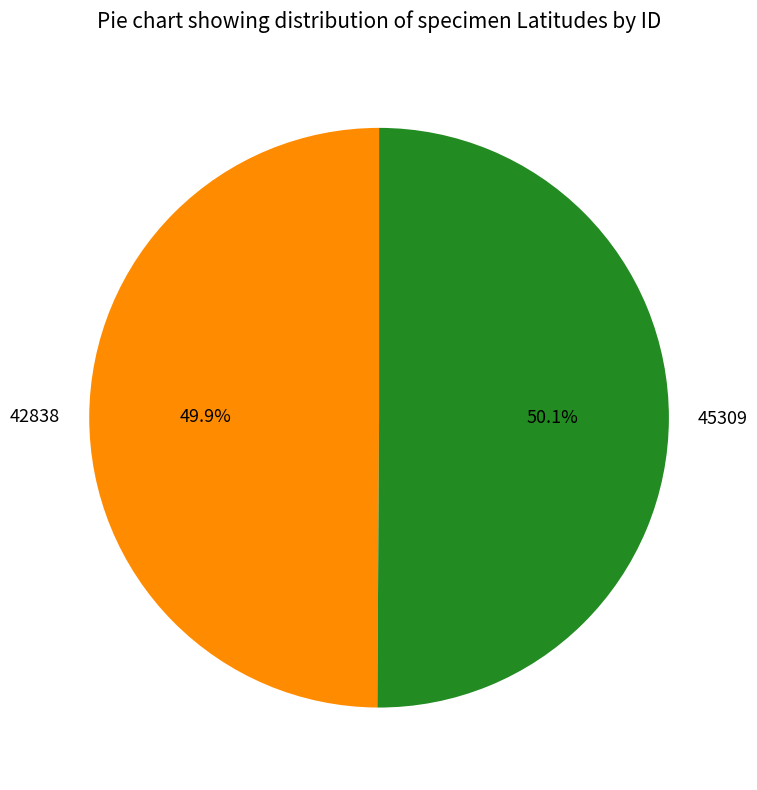

What portion of the pie excludes 45309?

49.9%